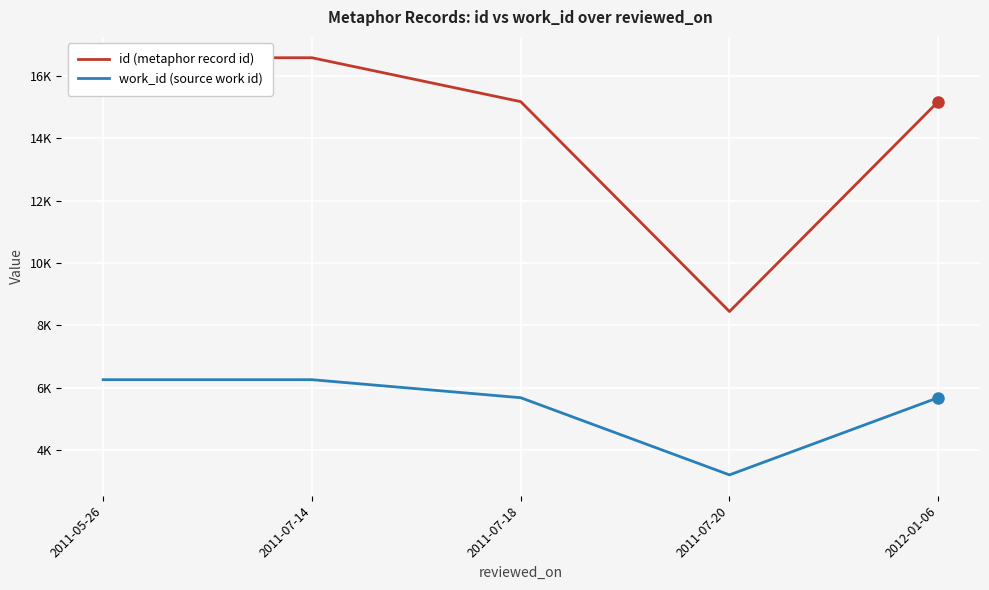

What is the value of the id (metaphor record id) point at the 2nd from the left?

16572